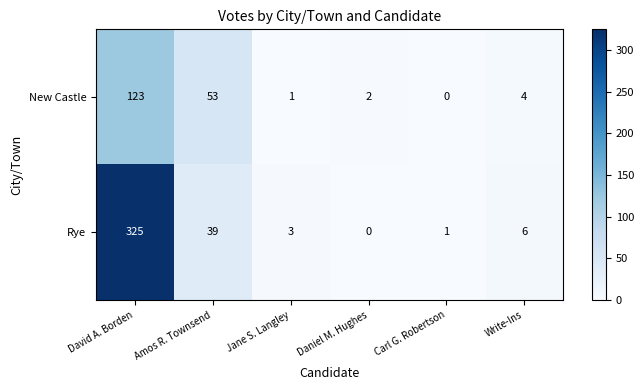

List the series in order of their overall mean, highest first.

Rye, New Castle